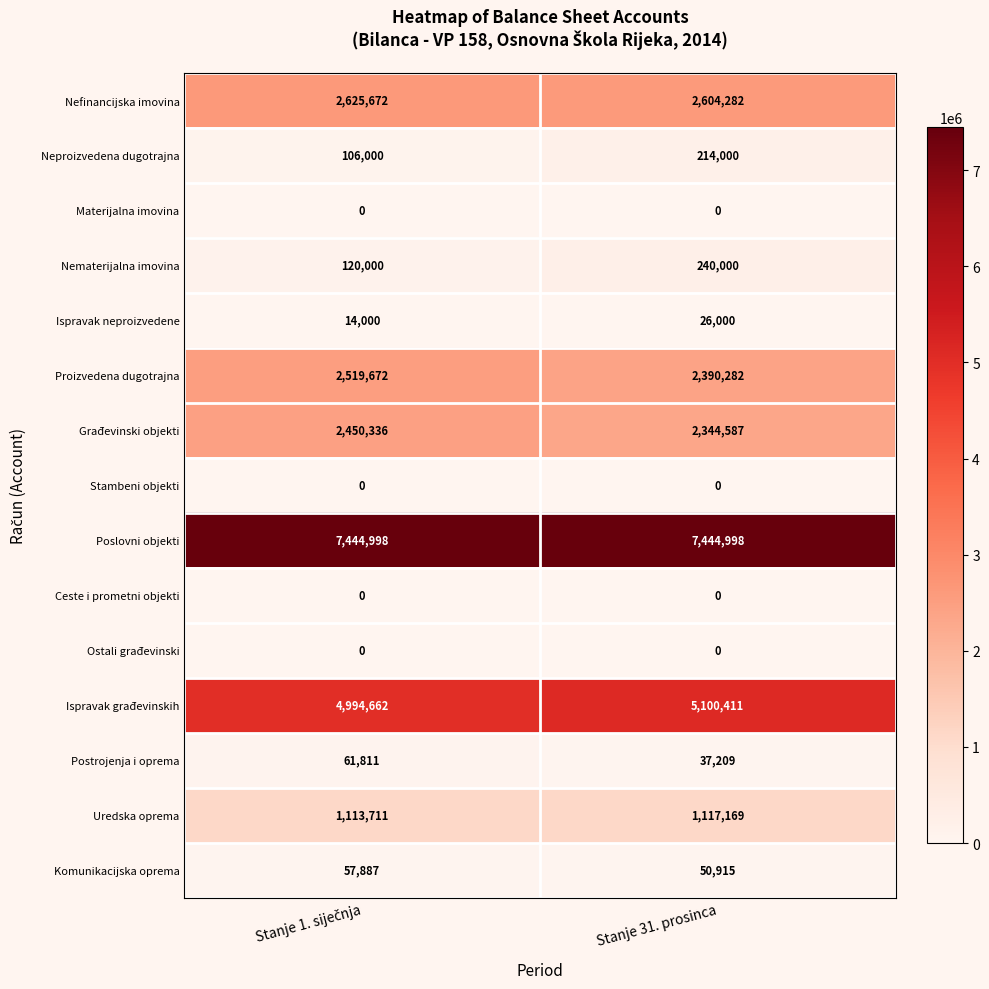

Which category has the lowest value in the Komunikacijska oprema series?

Stanje 31. prosinca